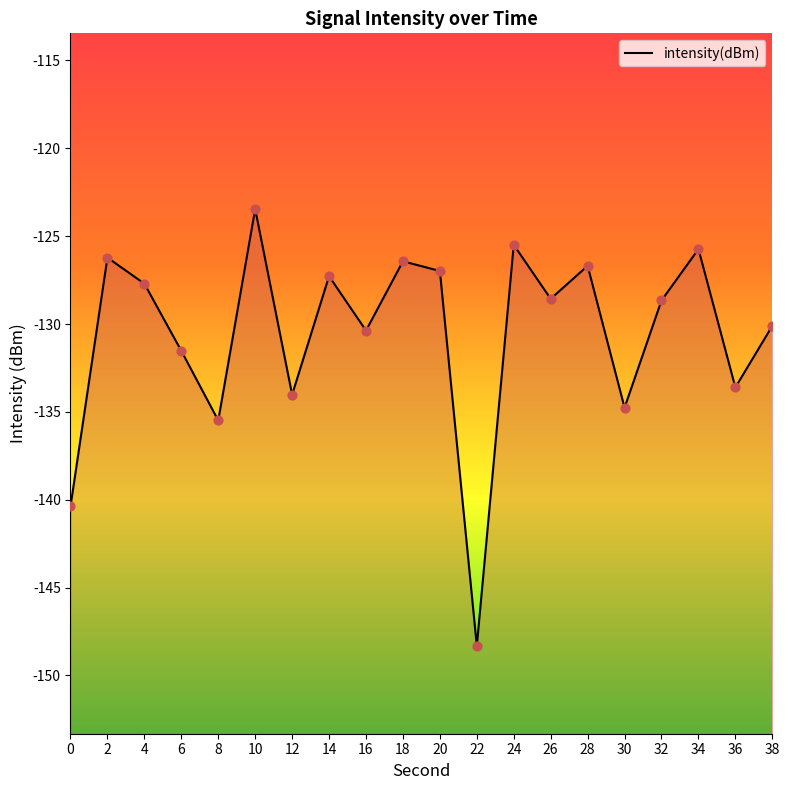

What is the change in value from 34 to 36?

-7.9